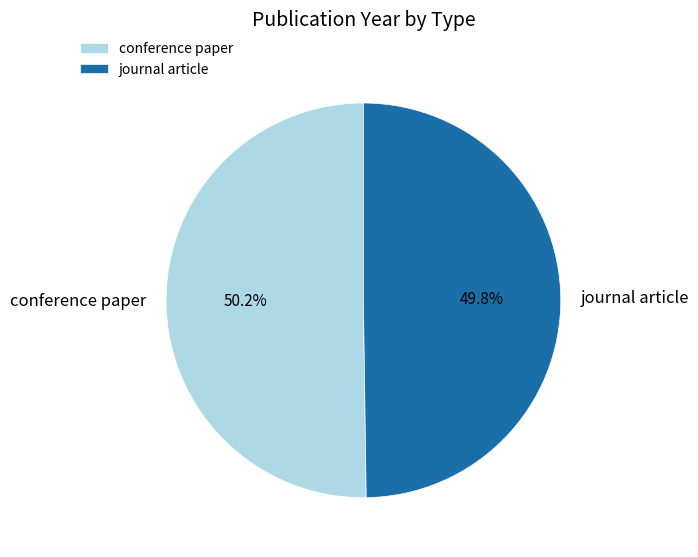

The conference paper slice represents 50% of the pie. True or false?

True